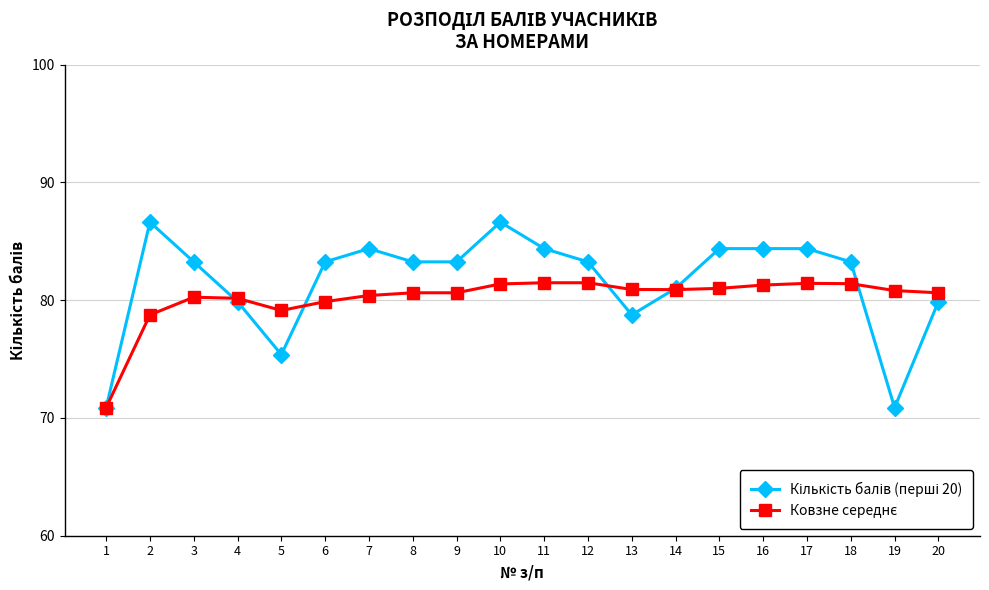

What is the spread (max minus min) of values at 13?

2.2